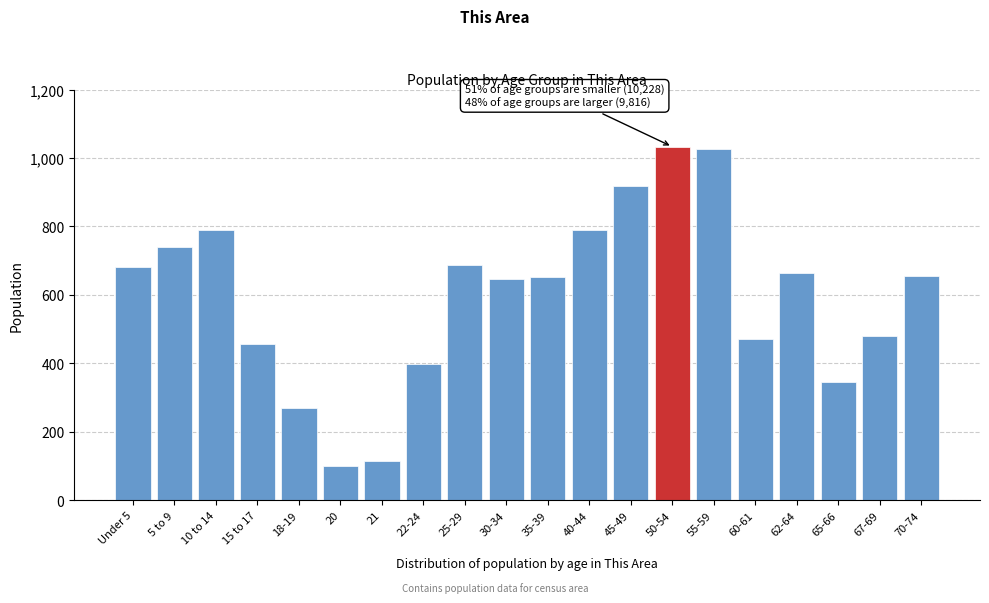

True or false: the data shows 1568 at 55-59.

False